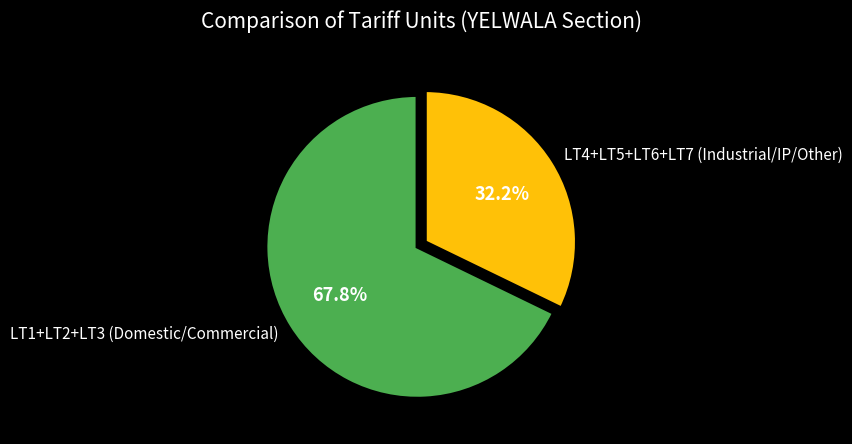

Do LT1+LT2+LT3 (Domestic/Commercial) and LT4+LT5+LT6+LT7 (Industrial/IP/Other) together represent more than half of the pie?

Yes